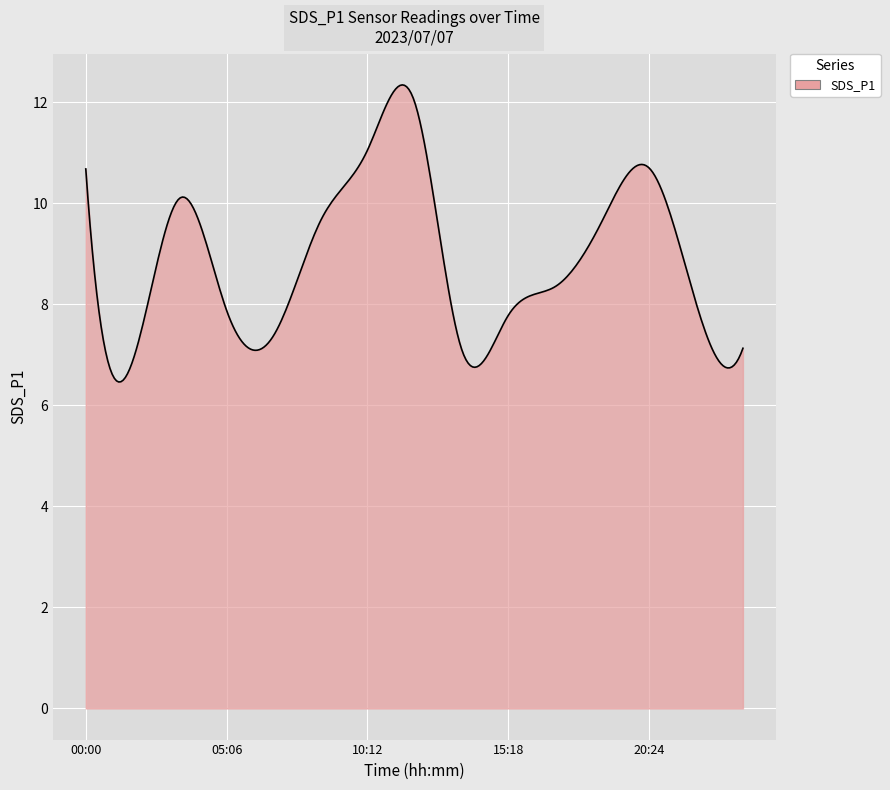

What is the minimum value shown in the chart?

6.5